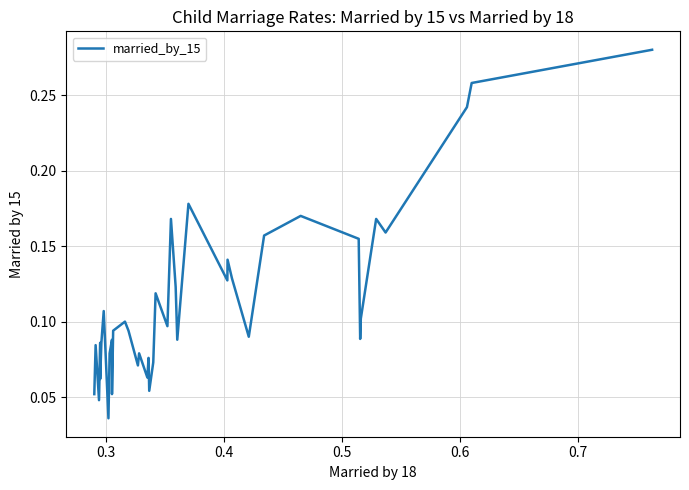

True or false: there are more than 0 points higher than both neighbors.

True